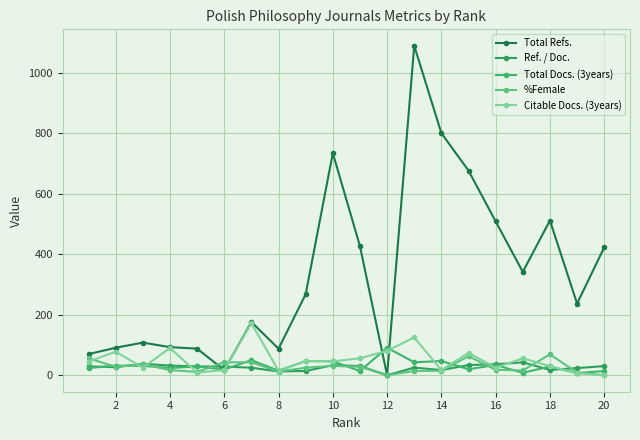

How many categories are shown in the chart?

20